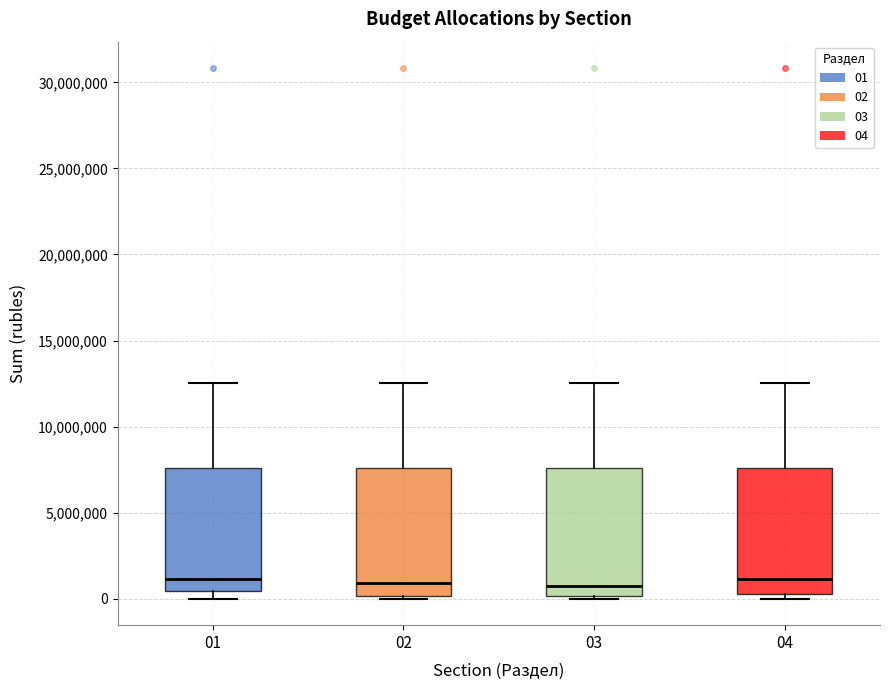

Reading left to right, transcribe this box plot: for each box, give where its median line is, the range the box spans, and where its two whiskers end, as read against the y-axis. The values are not printed on the chart, so give them approximately, as read against the axis.

01: median 1000000, box 500000 to 7500000, whiskers 0 to 12500000
02: median 1000000, box 0 to 7500000, whiskers 0 (just below the box's lower edge) to 12500000
03: median 1000000, box 0 to 7500000, whiskers 0 (just below the box's lower edge) to 12500000
04: median 1000000, box 500000 to 7500000, whiskers 0 to 12500000